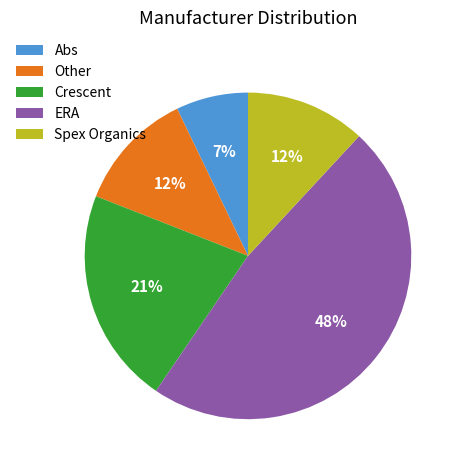

To the nearest percent, what is the difference between the ERA and Spex Organics slice percentages?

36%